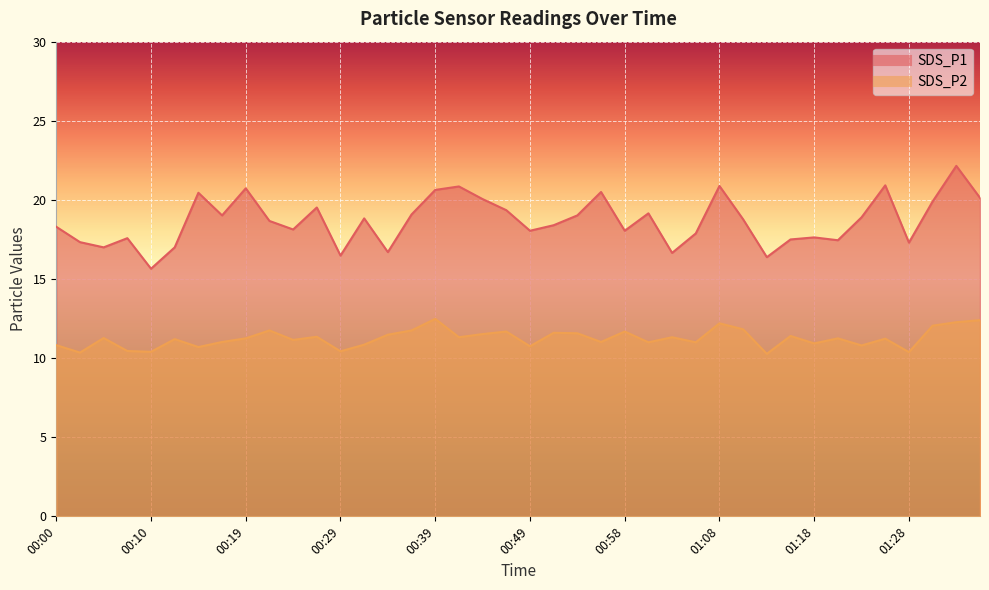

Reading right to left, extract all data points from this chart.

SDS_P1: 20.1	22.1	19.9	17.3	20.9	18.9	17.4	17.6	17.5	16.4	18.8	20.9	17.9	16.6	19.1	18.1	20.5	19.0	18.4	18.1	19.4	20.1	20.9	20.6	19.1	16.7	18.8	16.5	19.5	18.1	18.7	20.7	19.0	20.4	17.0	15.7	17.6	17.0	17.3	18.3
SDS_P2: 12.4	12.3	12.1	10.4	11.2	10.8	11.2	10.9	11.4	10.3	11.8	12.2	11.0	11.3	11.0	11.7	11.0	11.6	11.6	10.8	11.7	11.5	11.3	12.5	11.8	11.5	10.8	10.4	11.3	11.2	11.8	11.2	11.0	10.7	11.2	10.4	10.4	11.3	10.3	10.8